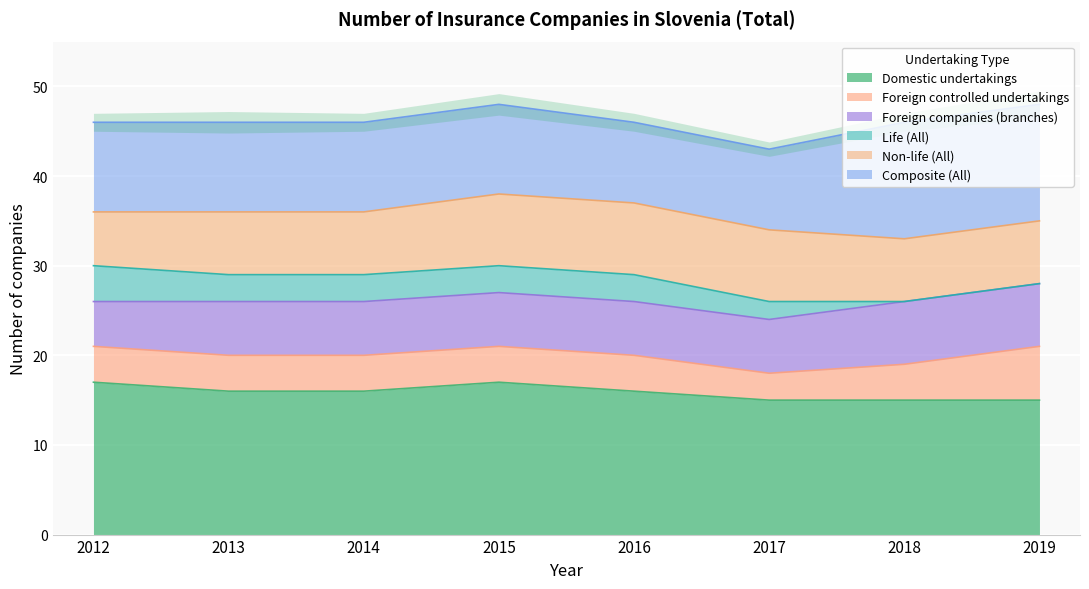

The Composite (All) series shows 9 at 2016. True or false?

True